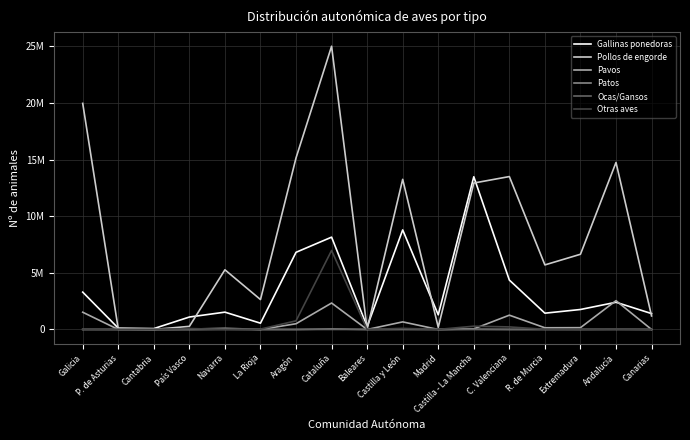

At how many categories does at least one series exceed 4782052?

10